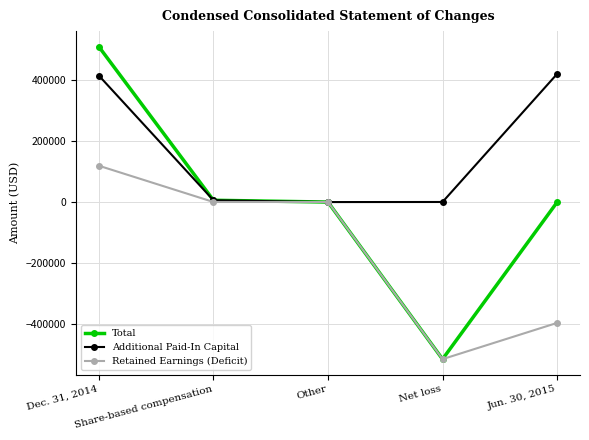

Is the value of Additional Paid-In Capital at Dec. 31, 2014 greater than the value of Total at Jun. 30, 2015?

Yes